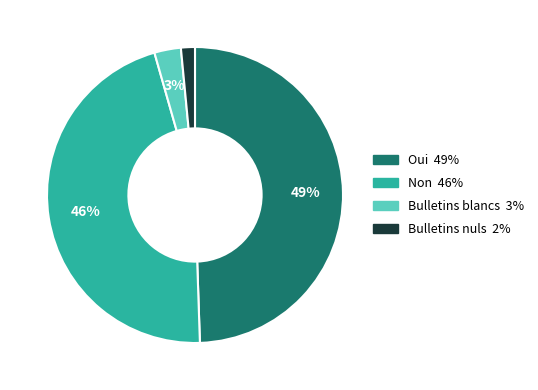

True or false: Non accounts for 60% of the total.

False